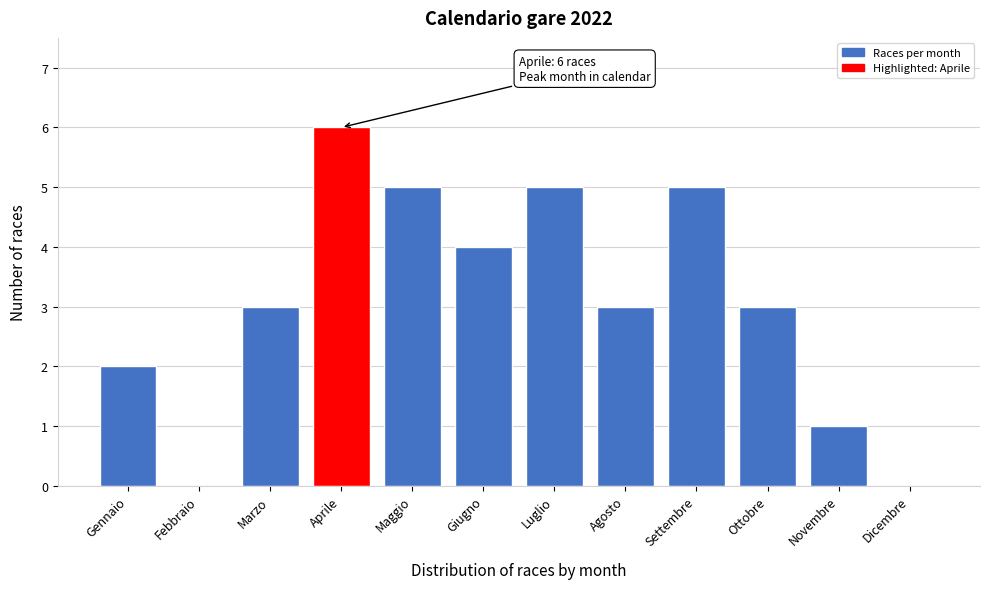

Reading right to left, what are all the values shown in this chart?

Dicembre=0	Novembre=1	Ottobre=3	Settembre=5	Agosto=3	Luglio=5	Giugno=4	Maggio=5	Aprile=6	Marzo=3	Febbraio=0	Gennaio=2